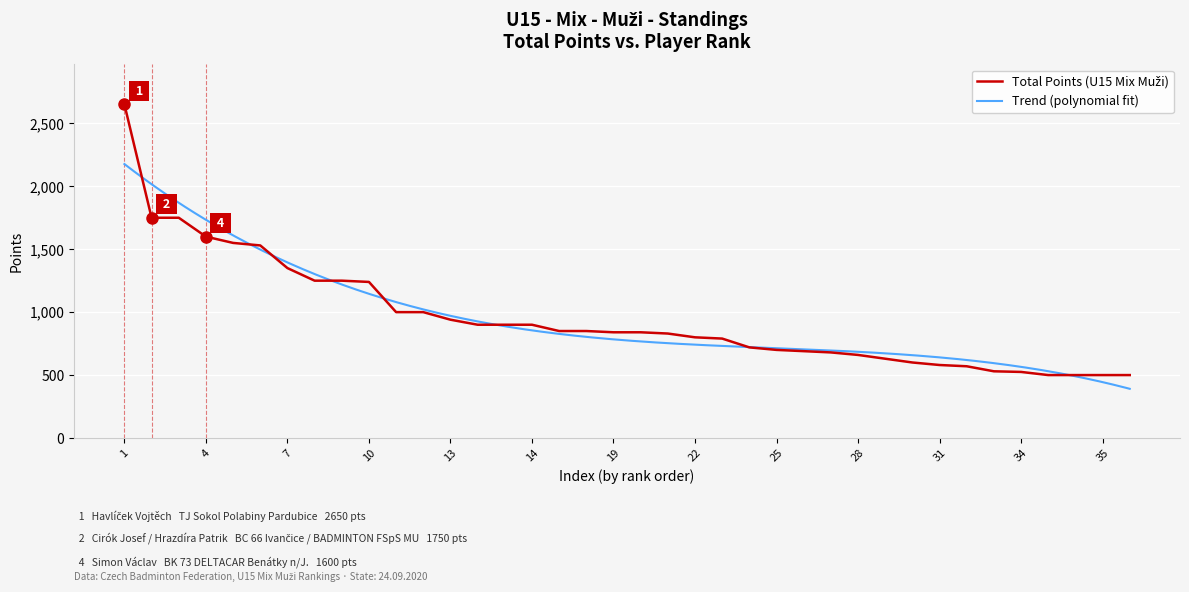

What is the sum of the values at 7 and 19?

2190